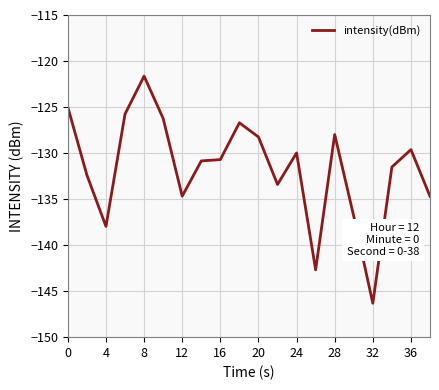

What is the smallest value displayed?

-146.3